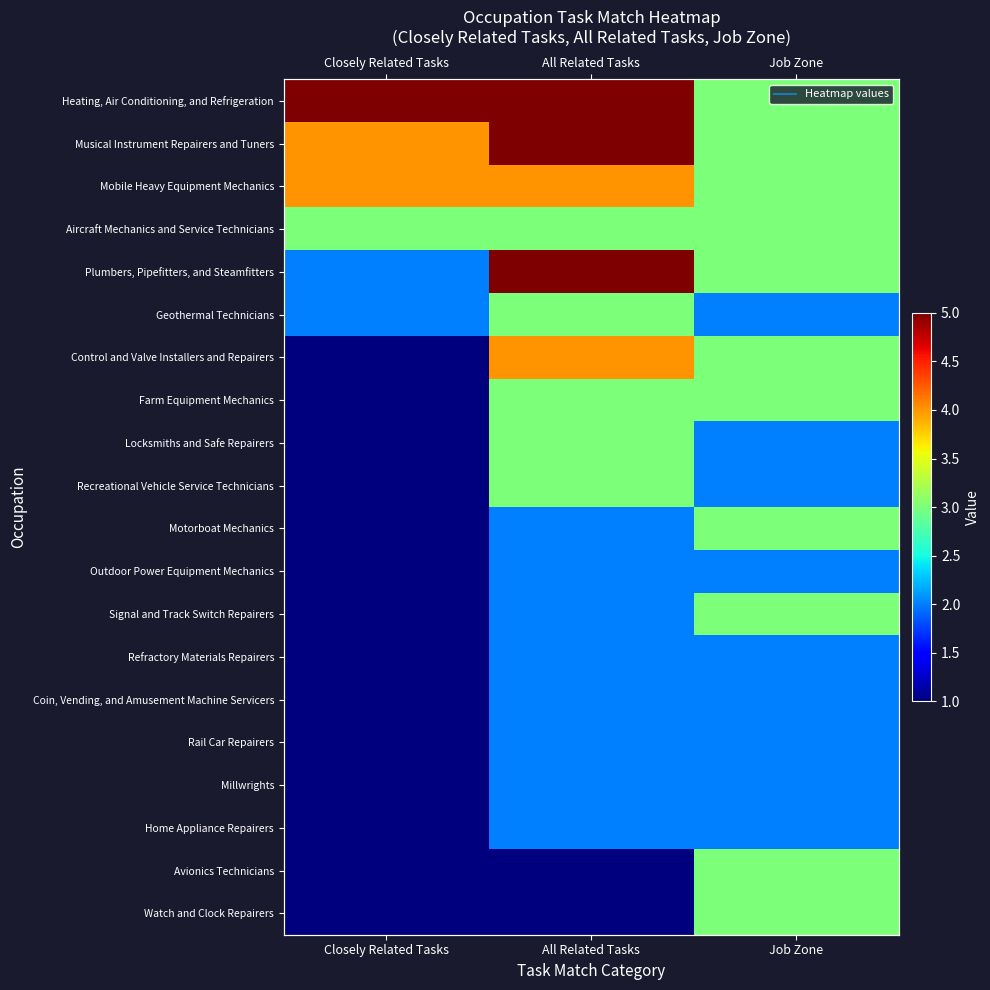

Count the number of data series in this chart.

20